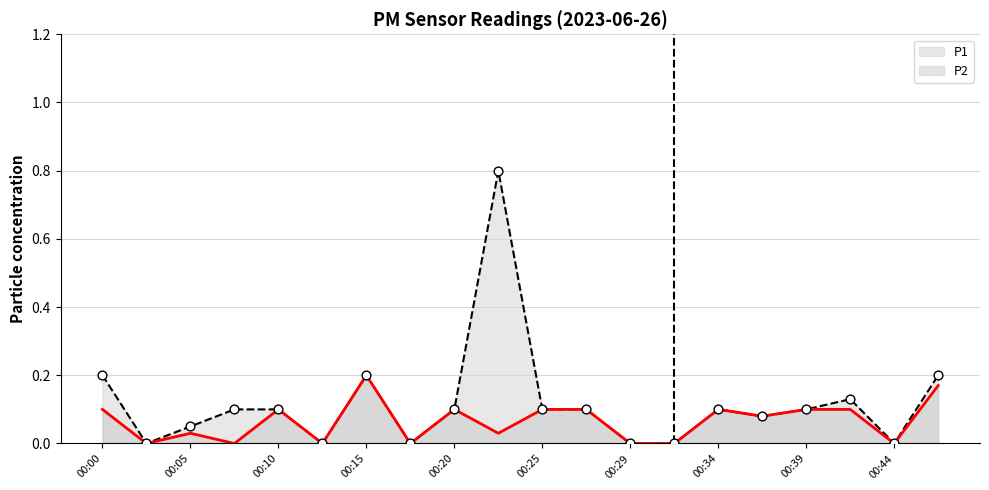

What are all the series names shown in the legend?

P1, P2